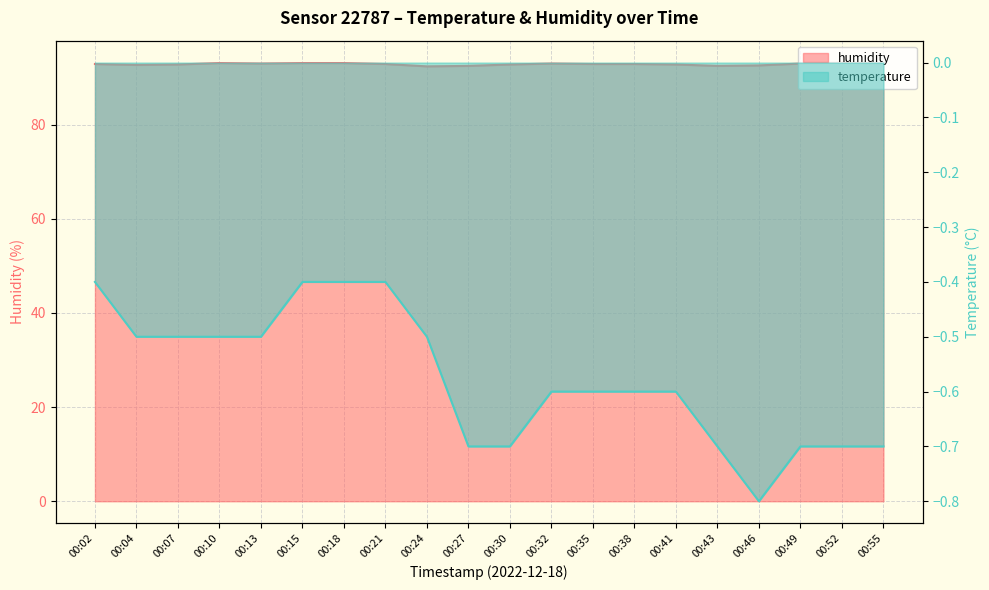

Does the chart display data point markers on the line(s)?

No